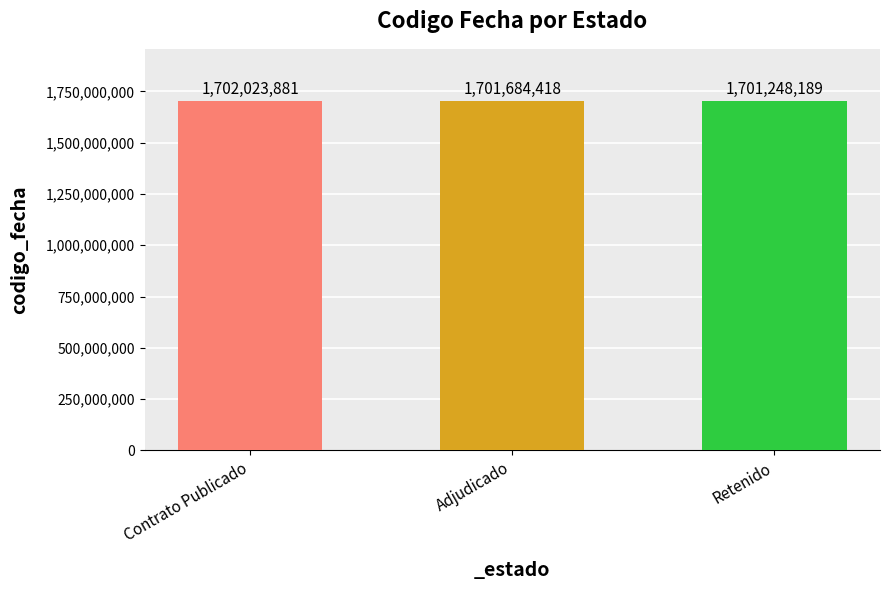

Which has a higher value, Contrato Publicado or Retenido?

Contrato Publicado